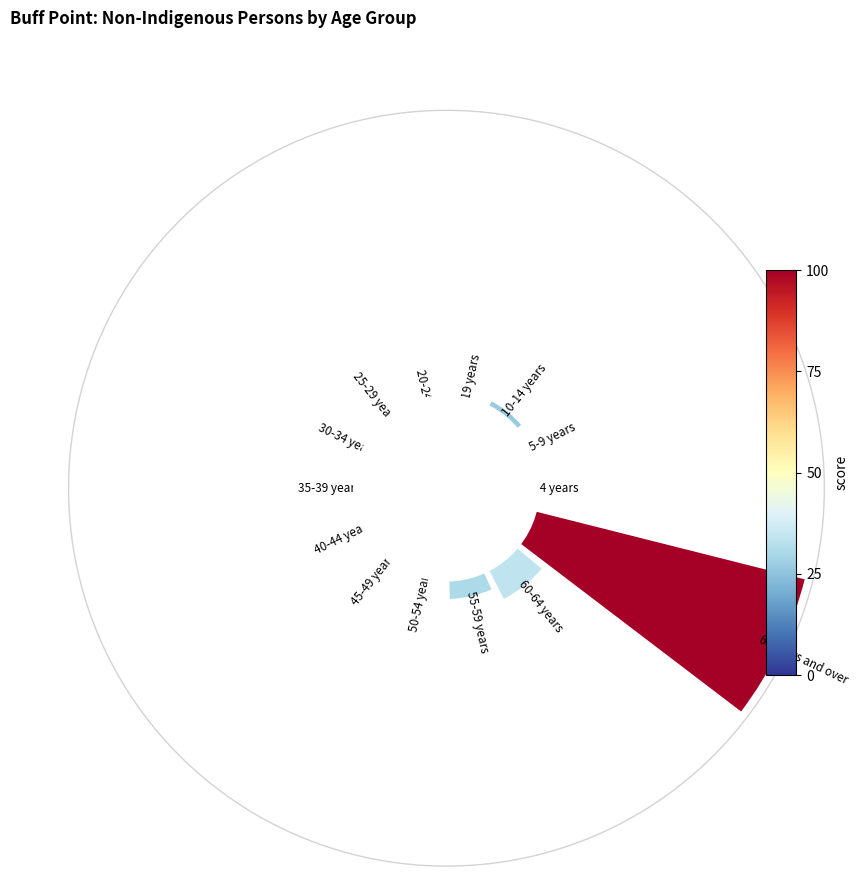

Is the sum of 0 and 9 greater than half?

No